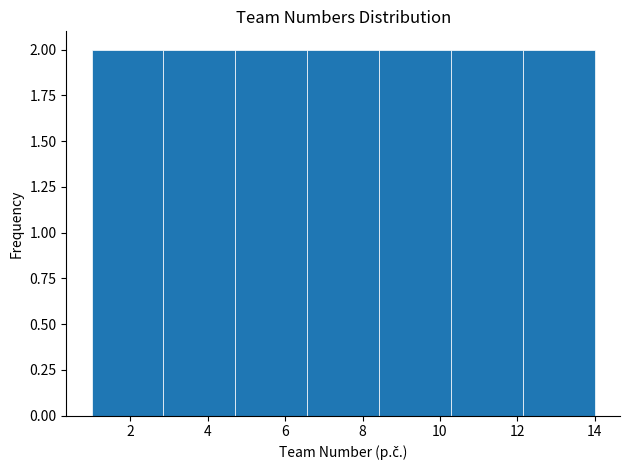

Reading left to right, transcribe this chart: for each bar, give the range it covers on the x-axis and its height. Neither the bar edges nor the heights are printed on the chart, so give them approximately, as read against the axes.

1.0 to 2.8: 2
2.8 to 4.8: 2
4.8 to 6.6: 2
6.6 to 8.4: 2
8.4 to 10.2: 2
10.2 to 12.2: 2
12.2 to 14.0: 2